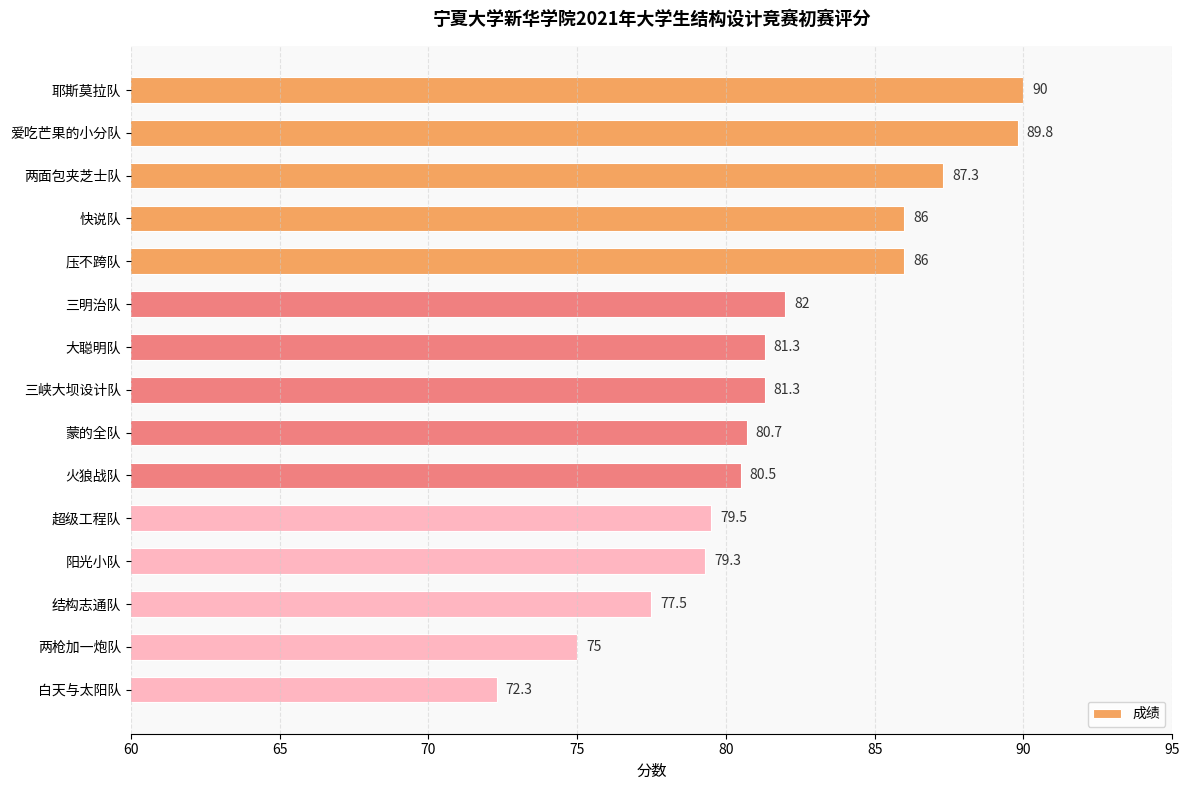

Reading top to bottom, list all the values displayed in this chart.

90.0	89.8	87.3	86.0	86.0	82.0	81.3	81.3	80.7	80.5	79.5	79.3	77.5	75.0	72.3